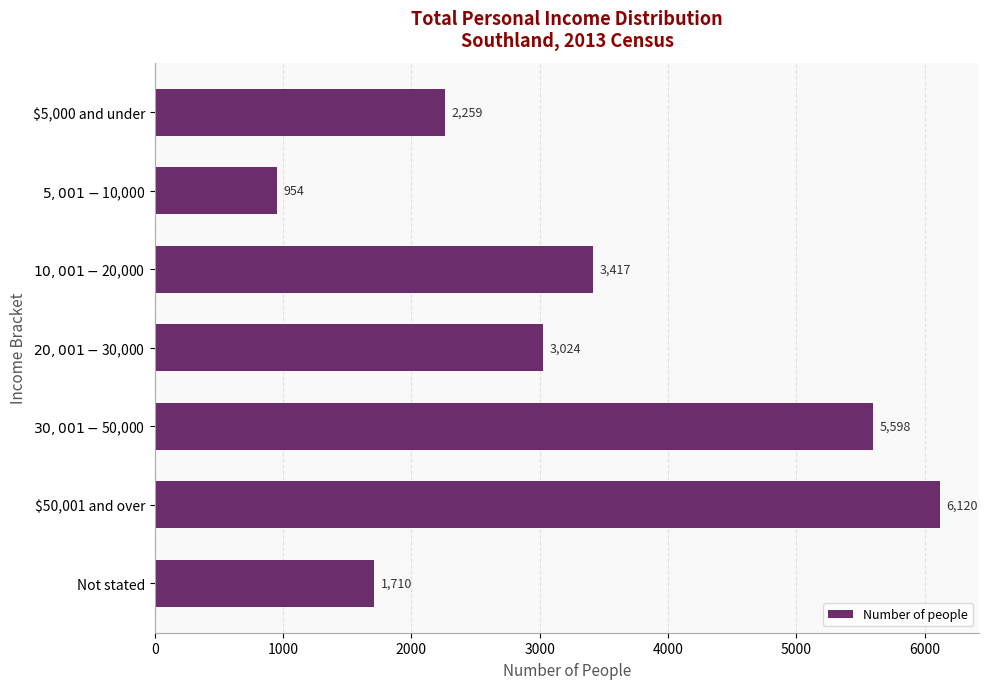

What is the average value?

3297